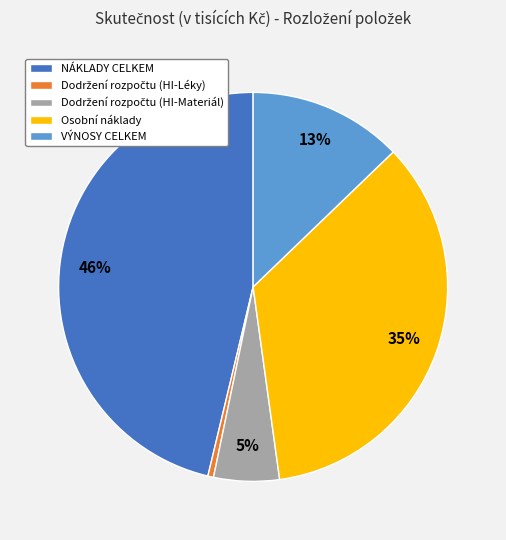

Is the sum of NÁKLADY CELKEM and Osobní náklady greater than half?

Yes